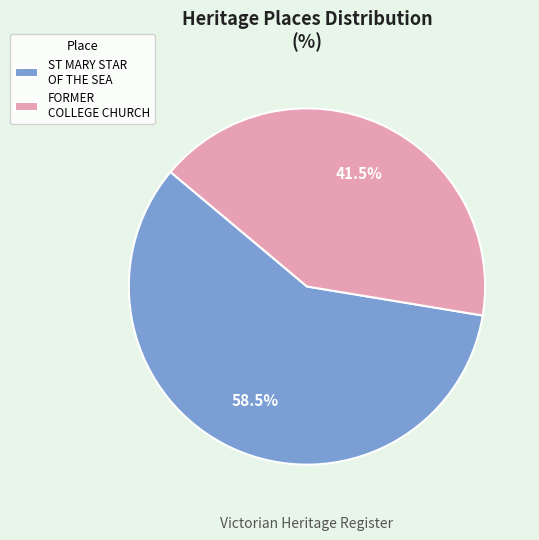

To the nearest percent, what is the difference between the largest and smallest slice percentages?

17%